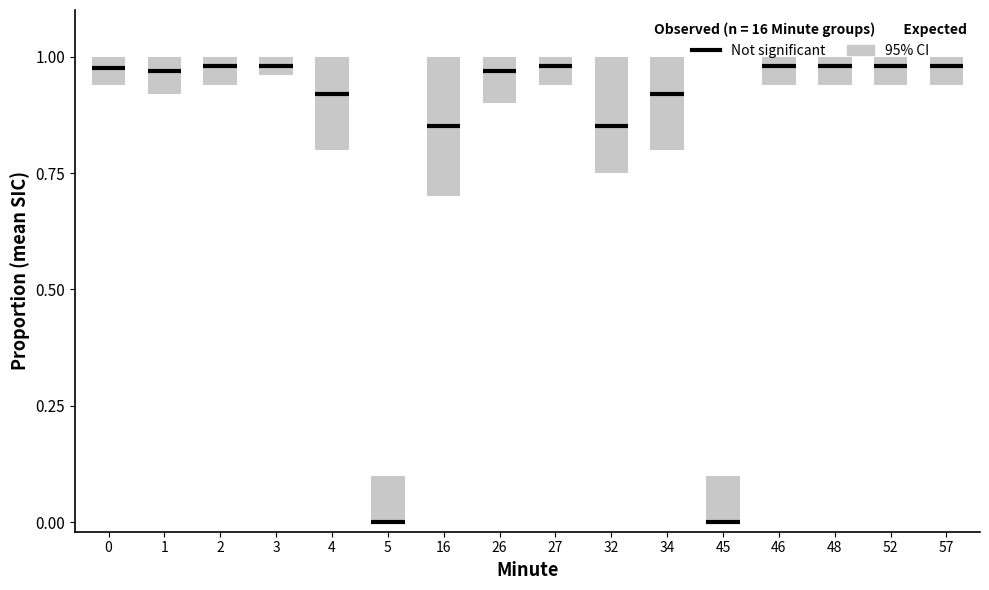

What is the value of the ci_upper point at the 8th from the left?

1.0